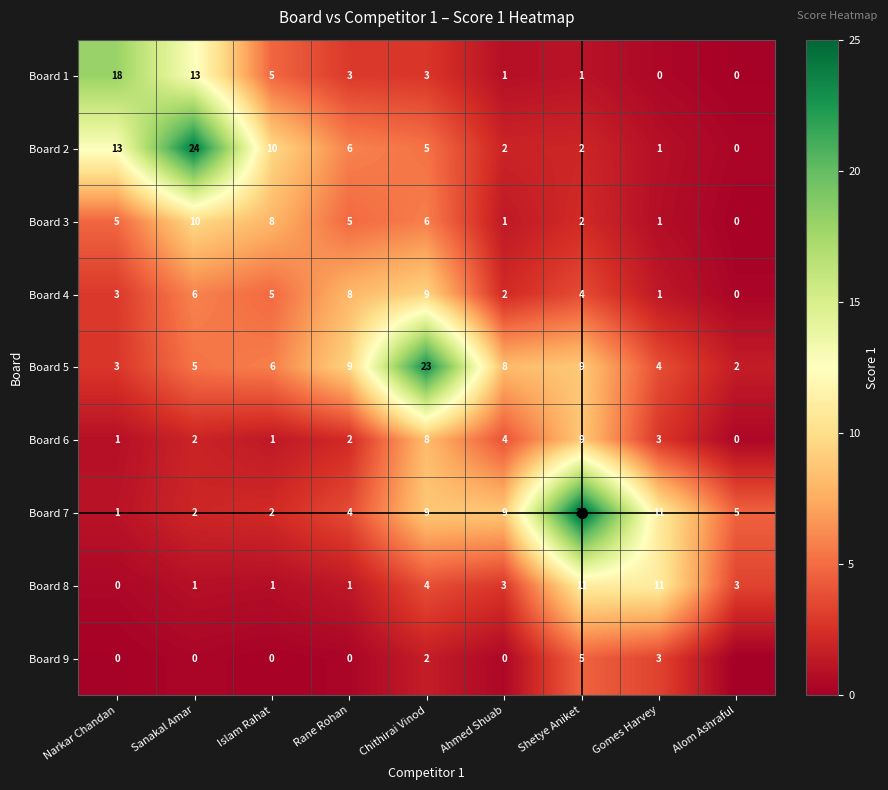

What is the total value across all series at Shetye Aniket?

68